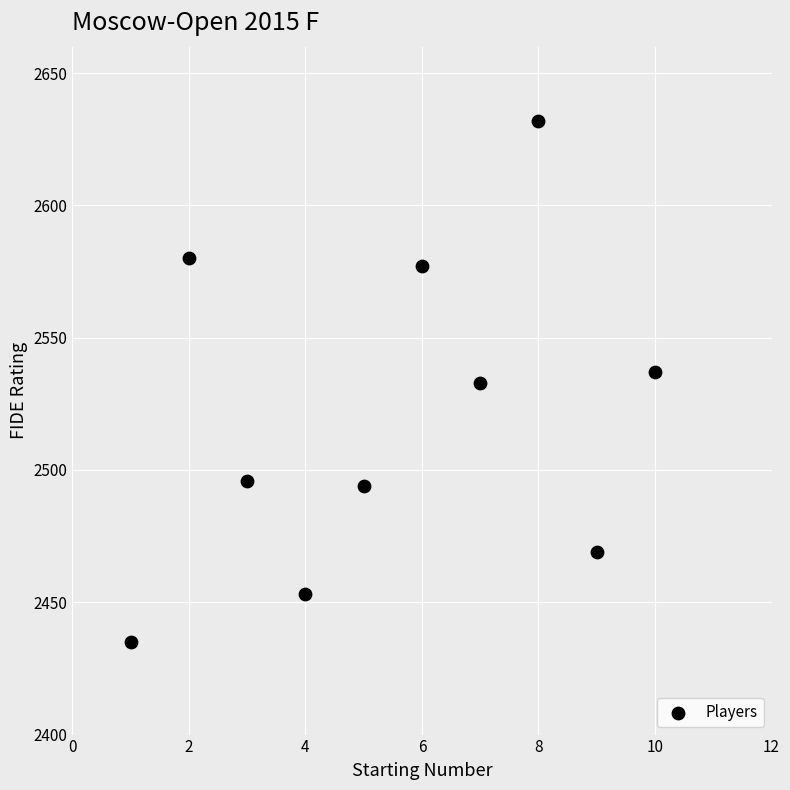

What is the range of X values (max minus min)?

9